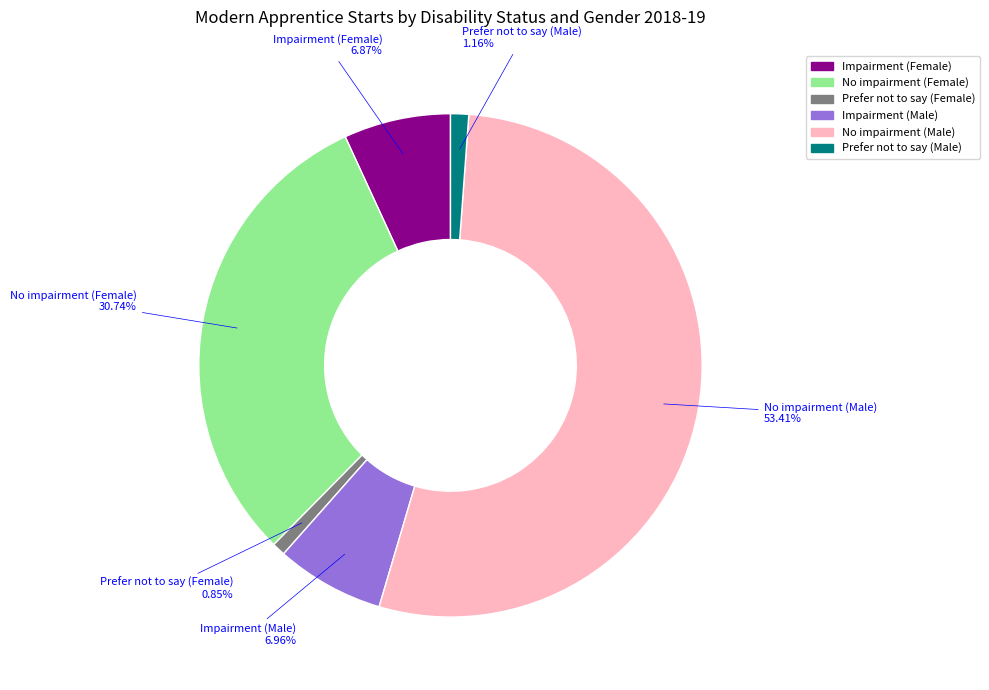

Approximately how many times larger is the value at Prefer not to say (Male) compared to Impairment (Female)?

0.2